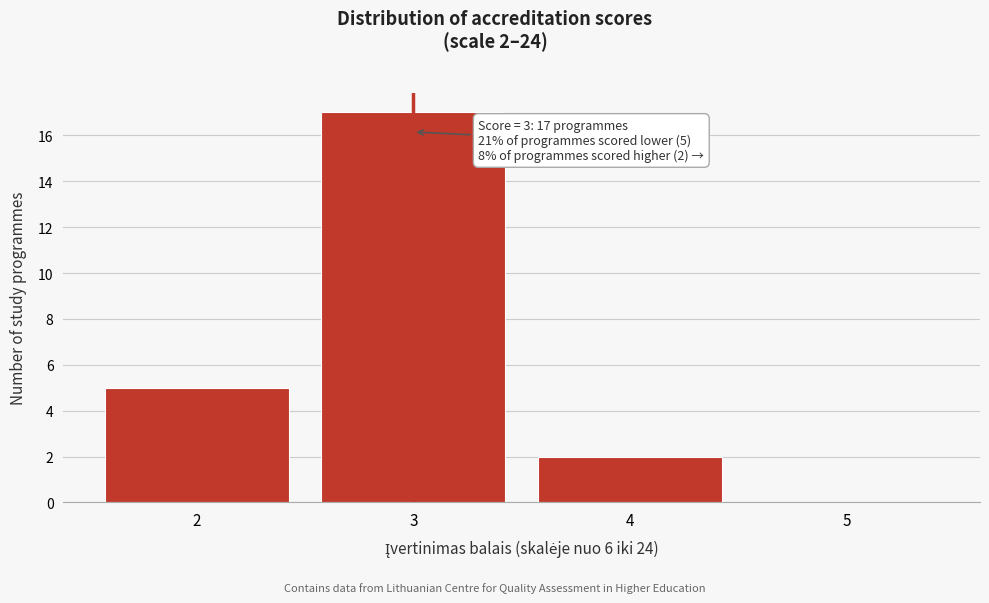

Reading left to right, extract all data points from this chart.

2=5	3=17	4=2	5=0